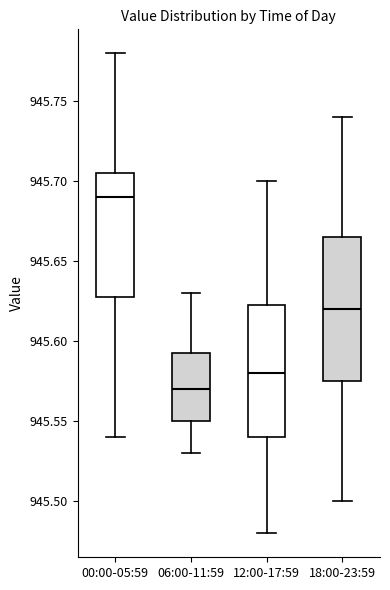

Reading left to right, read every box against the y-axis: the position of its median line, the range the box covers, and the ends of its whiskers. The values are not printed on the chart, so give them approximately, as read against the axis.

00:00-05:59: median 945.690, box 945.630 to 945.705, whiskers 945.540 to 945.780
06:00-11:59: median 945.570, box 945.550 to 945.595, whiskers 945.530 to 945.630
12:00-17:59: median 945.580, box 945.540 to 945.625, whiskers 945.480 to 945.700
18:00-23:59: median 945.620, box 945.575 to 945.665, whiskers 945.500 to 945.740